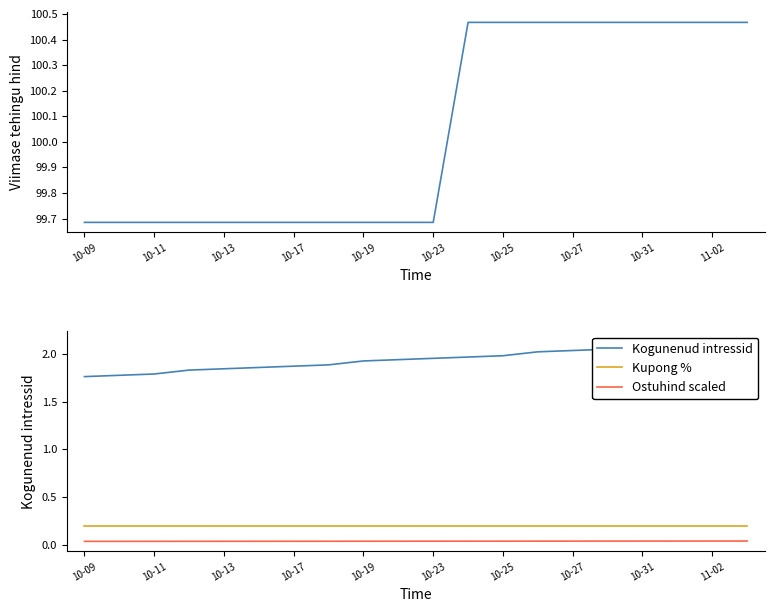

What is the sum of all Kogunenud intressid values?

38.9